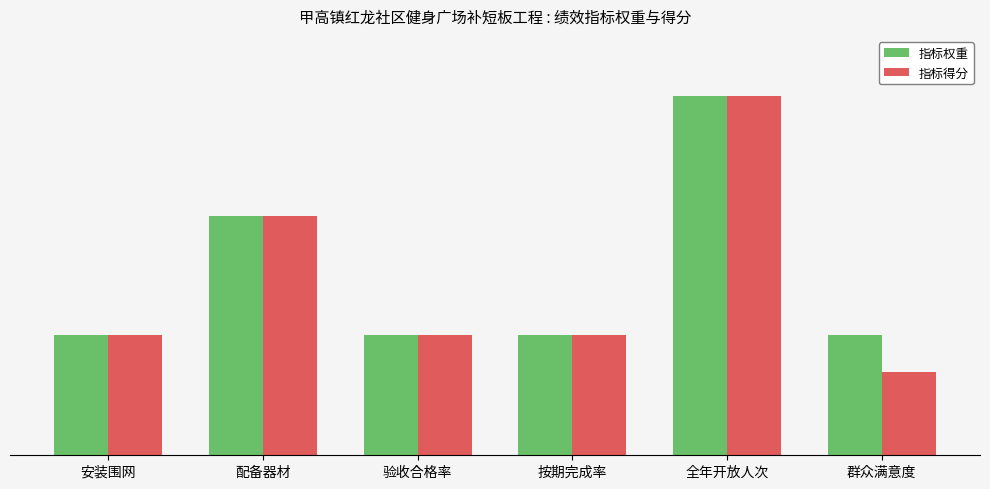

At which label does 指标得分 reach its peak?

全年开放人次